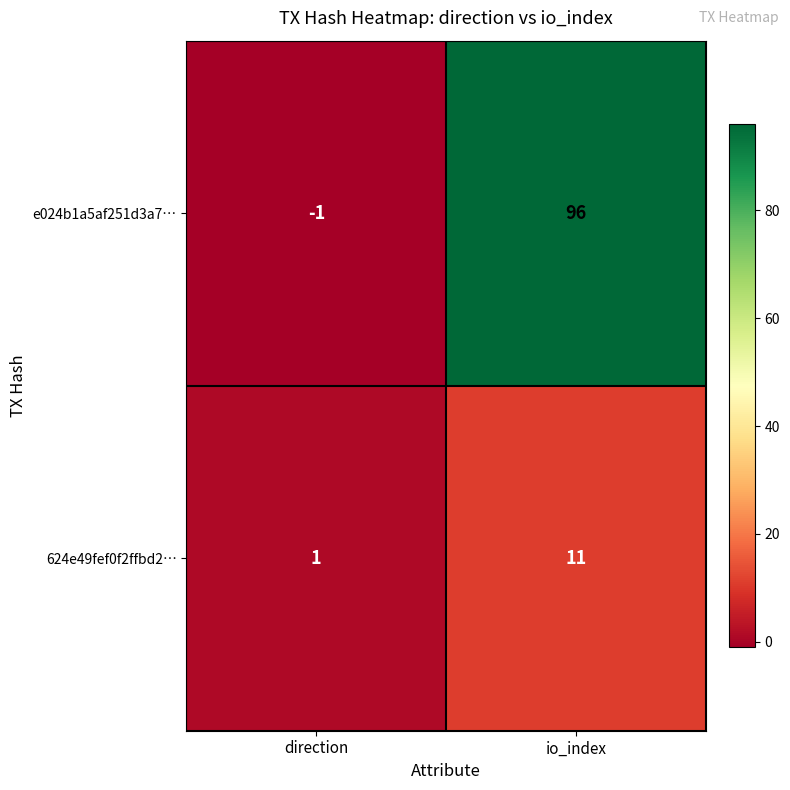

What is the greatest value displayed?

96